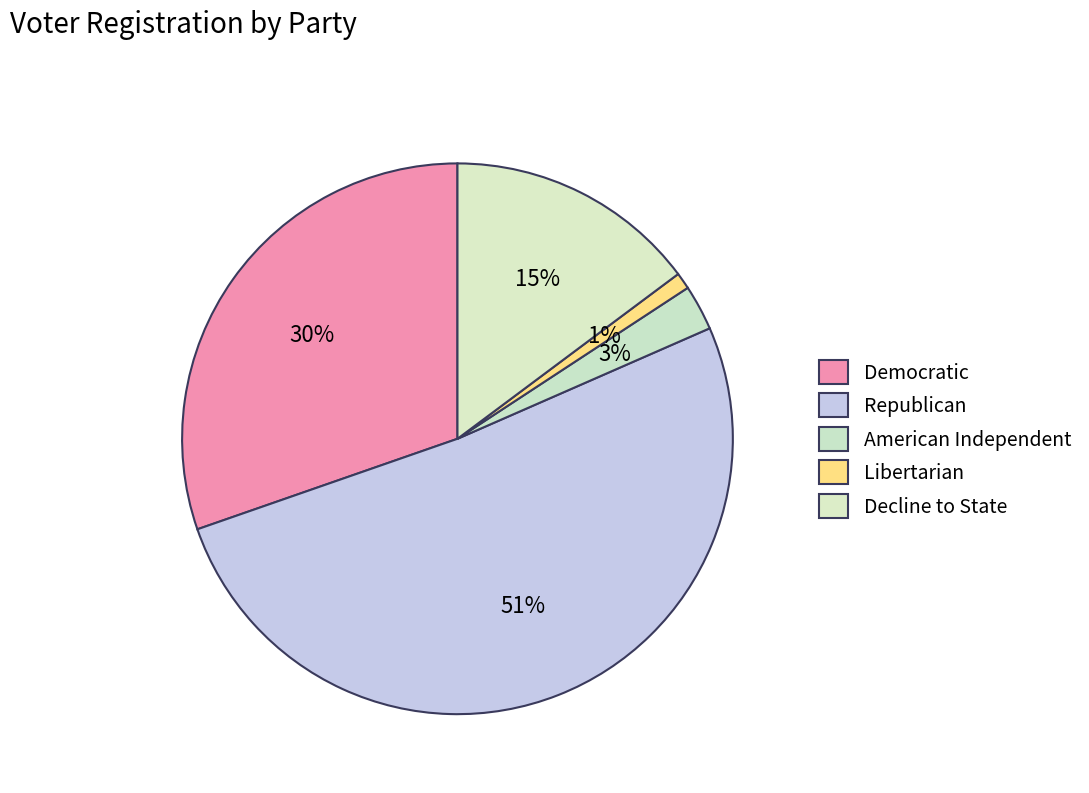

How many segments does this pie chart have?

5